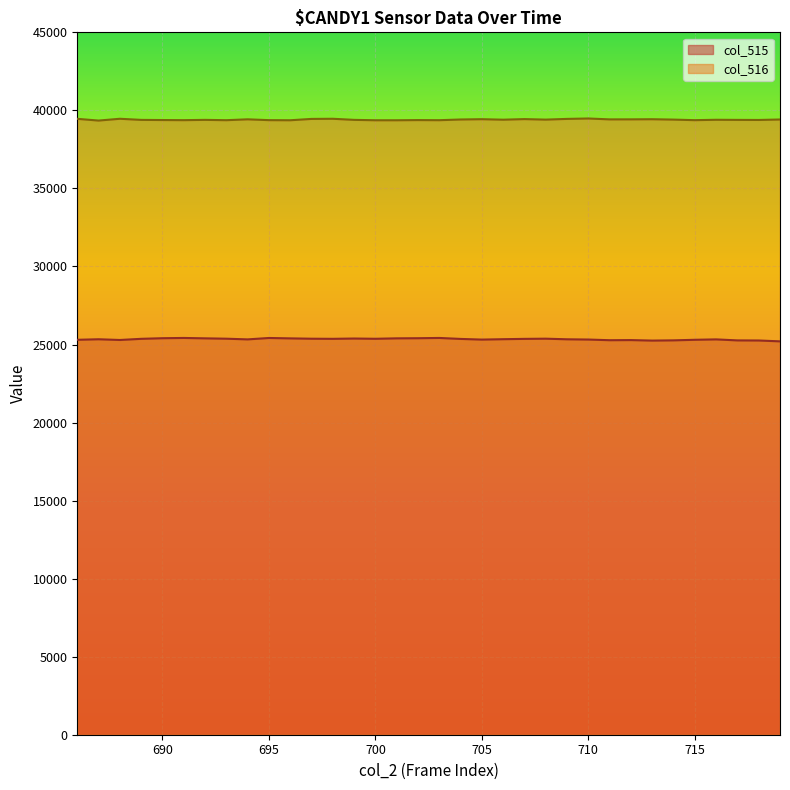

The col_515 series shows 25263 at 717. True or false?

True